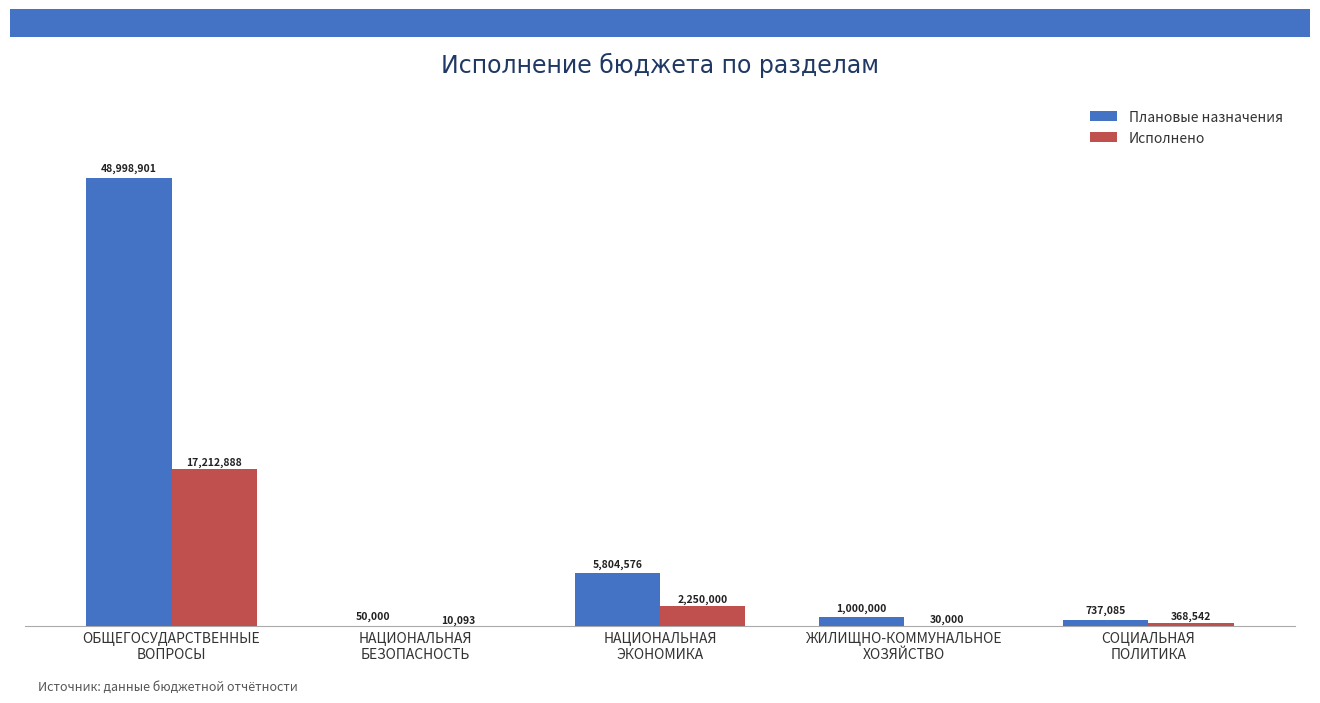

At which category is the sum across all series the highest?

ОБЩЕГОСУДАРСТВЕННЫЕ
ВОПРОСЫ